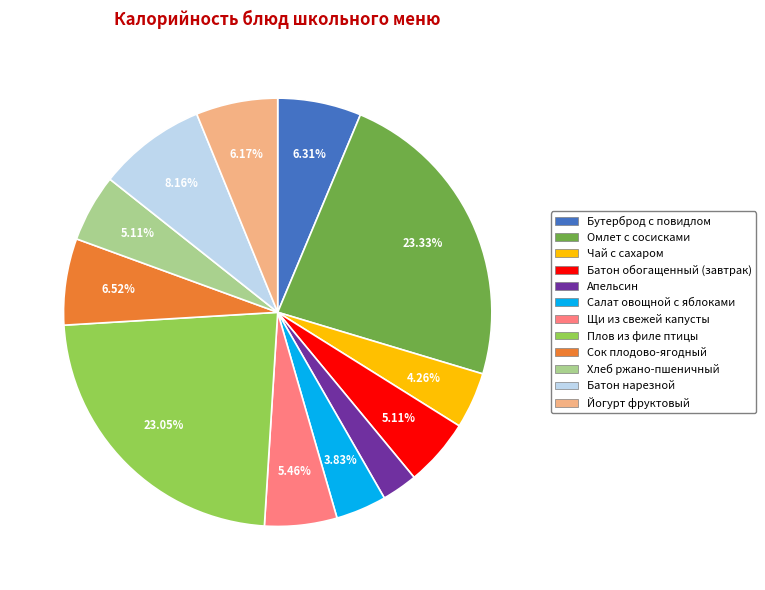

Count the number of slices in the pie.

12